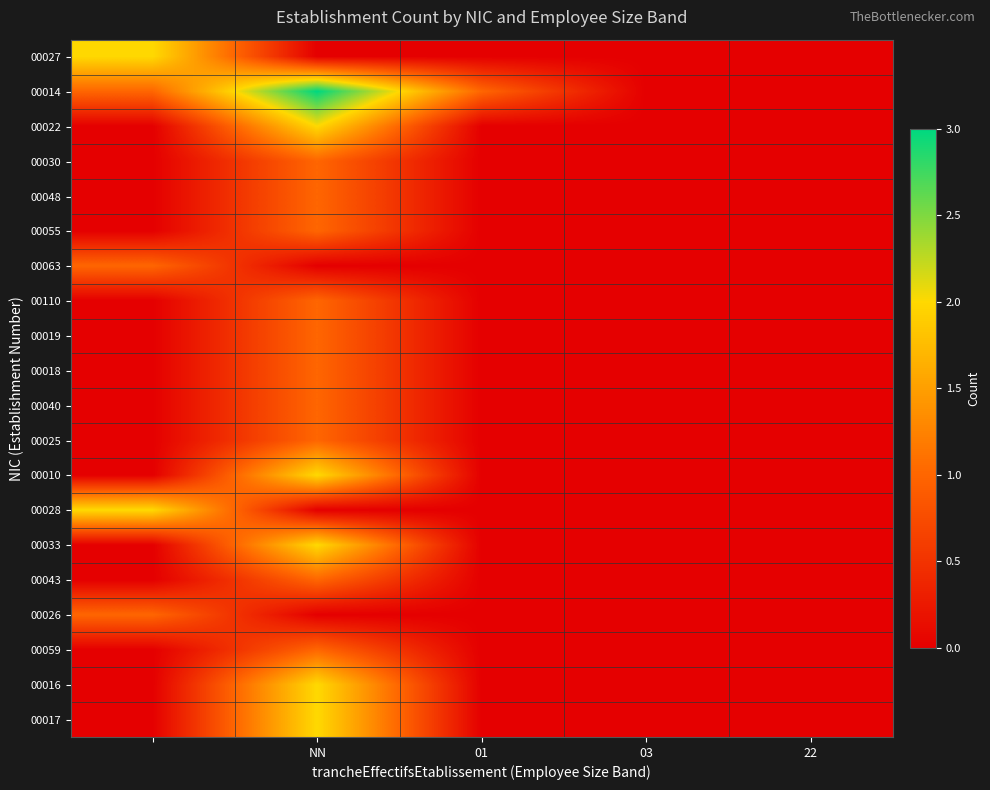

Count the number of data series in this chart.

20